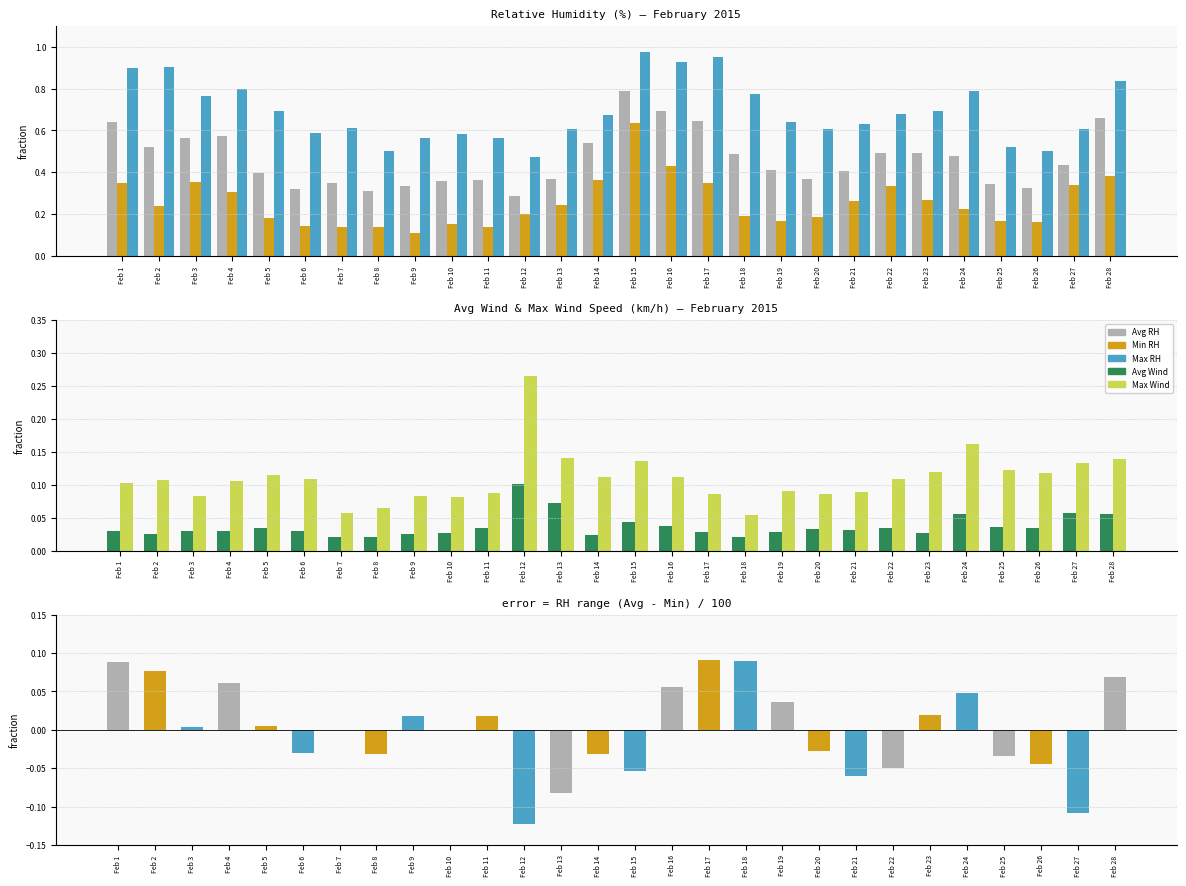

Which category has the highest value in the Avg Wind series?

Feb 12